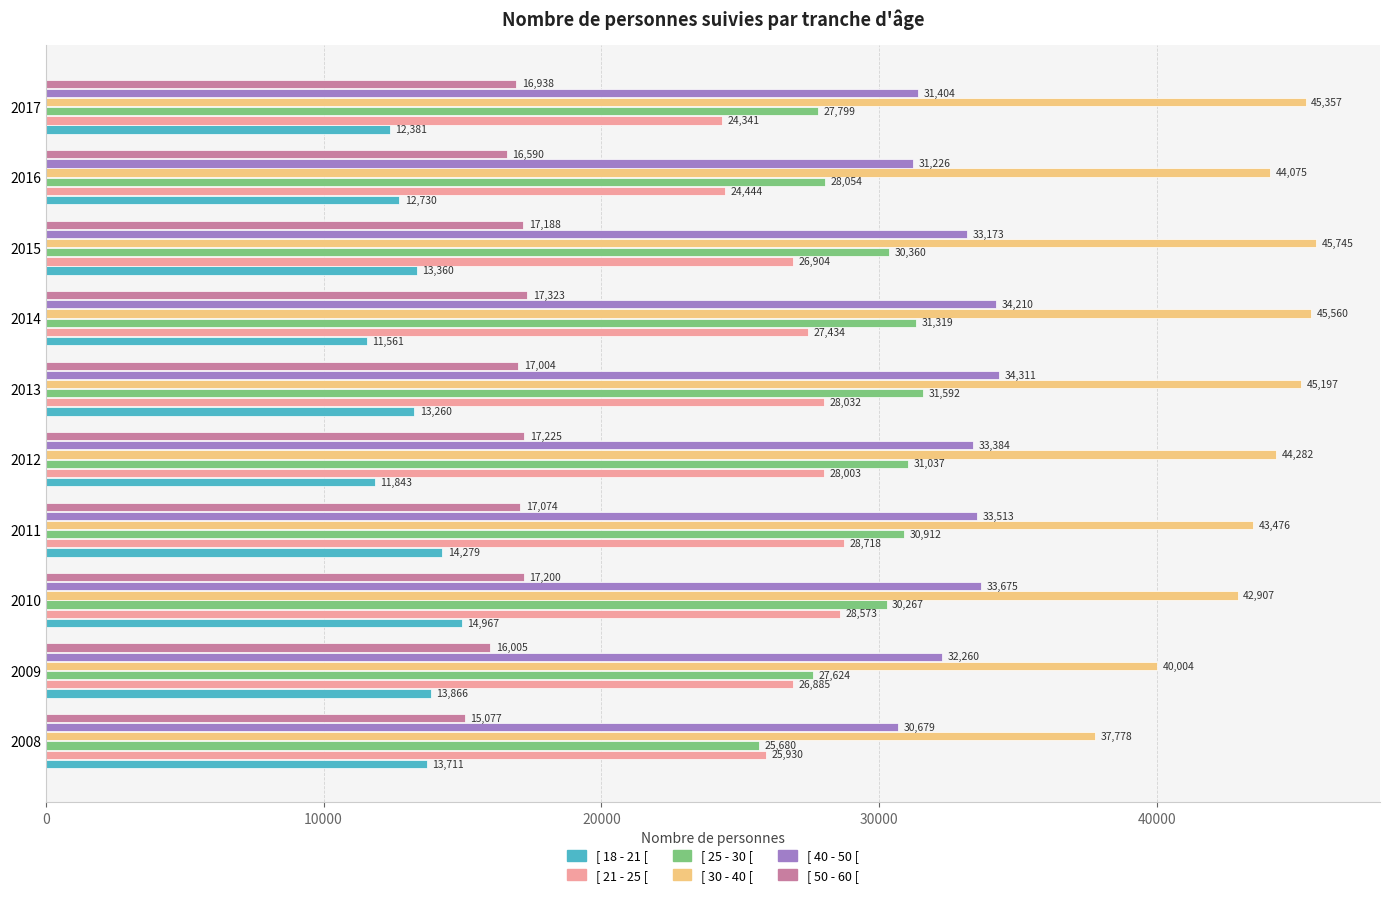

How many data points in [ 25 - 30 [ are less than 30360?

5